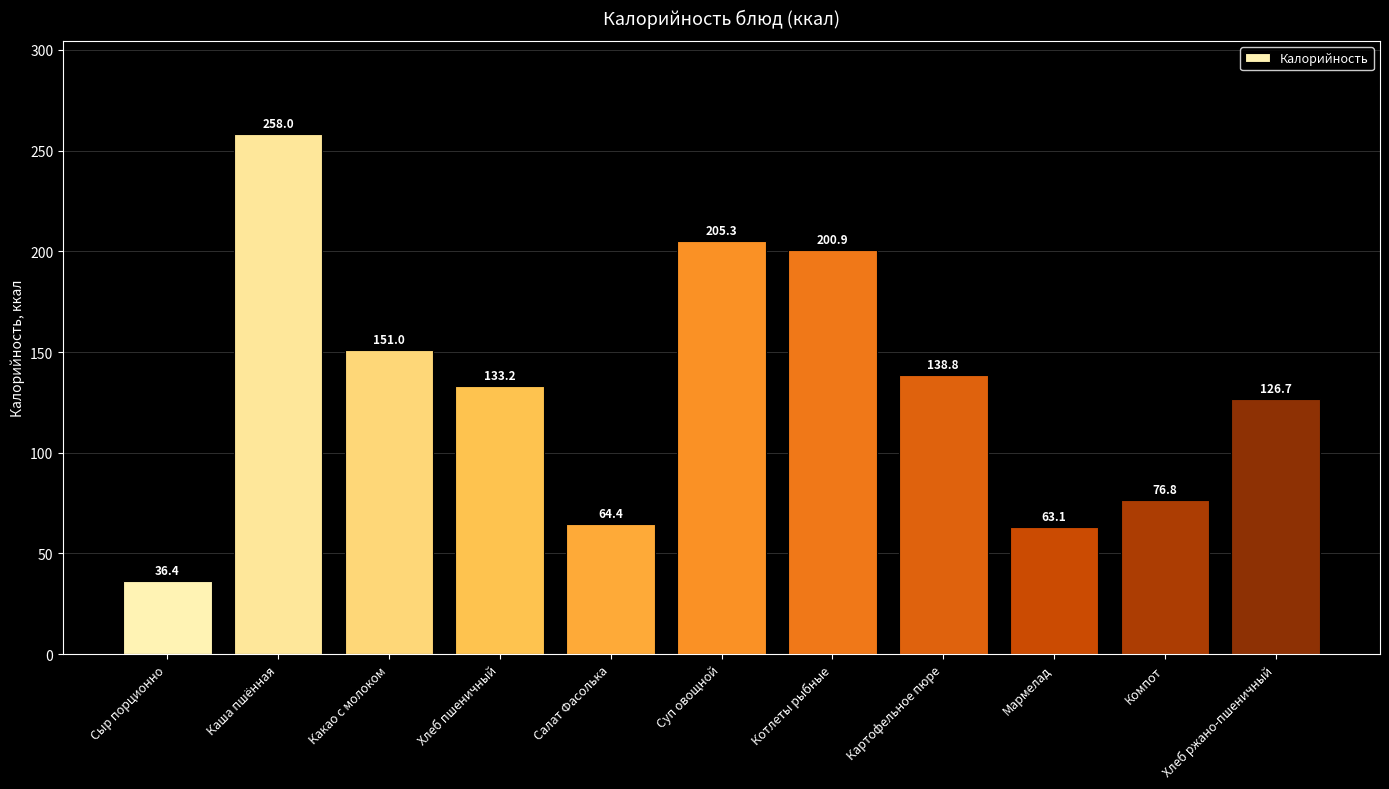

What is the label of the 3rd bar from the right?

Мармелад